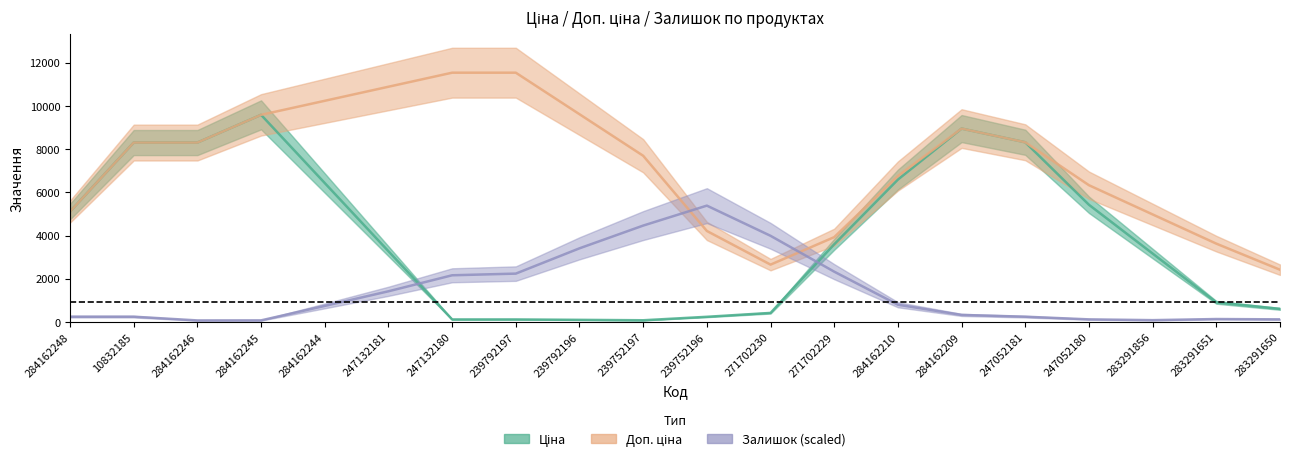

The Ціна series shows 18.6 at 239752197. True or false?

False